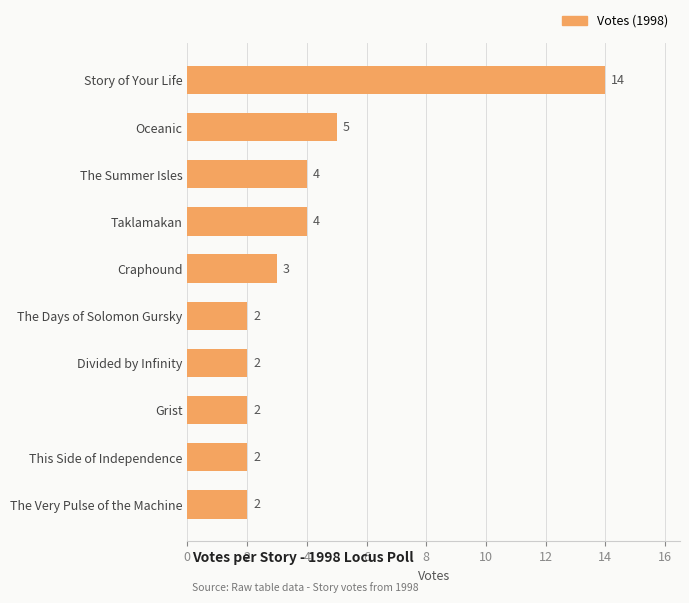

Between The Very Pulse of the Machine and Oceanic, which is larger?

Oceanic